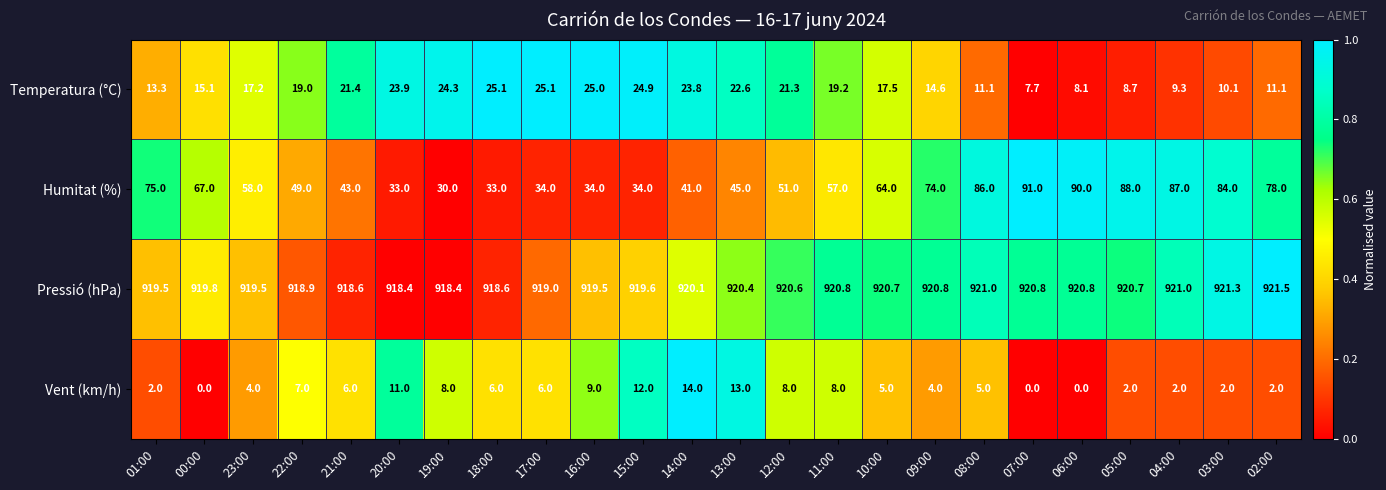

At which label does Humitat (%) reach its peak?

07:00